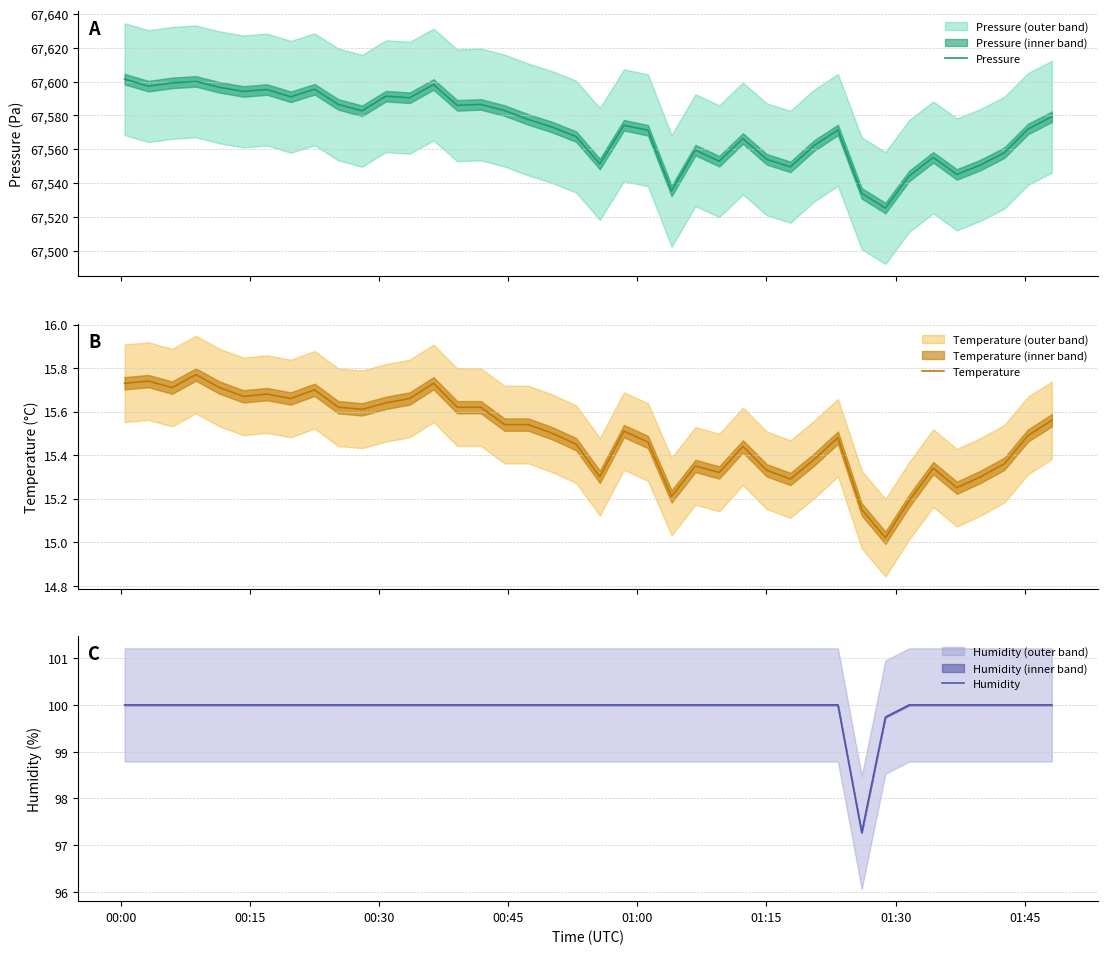

What is the smallest value displayed?

15.0